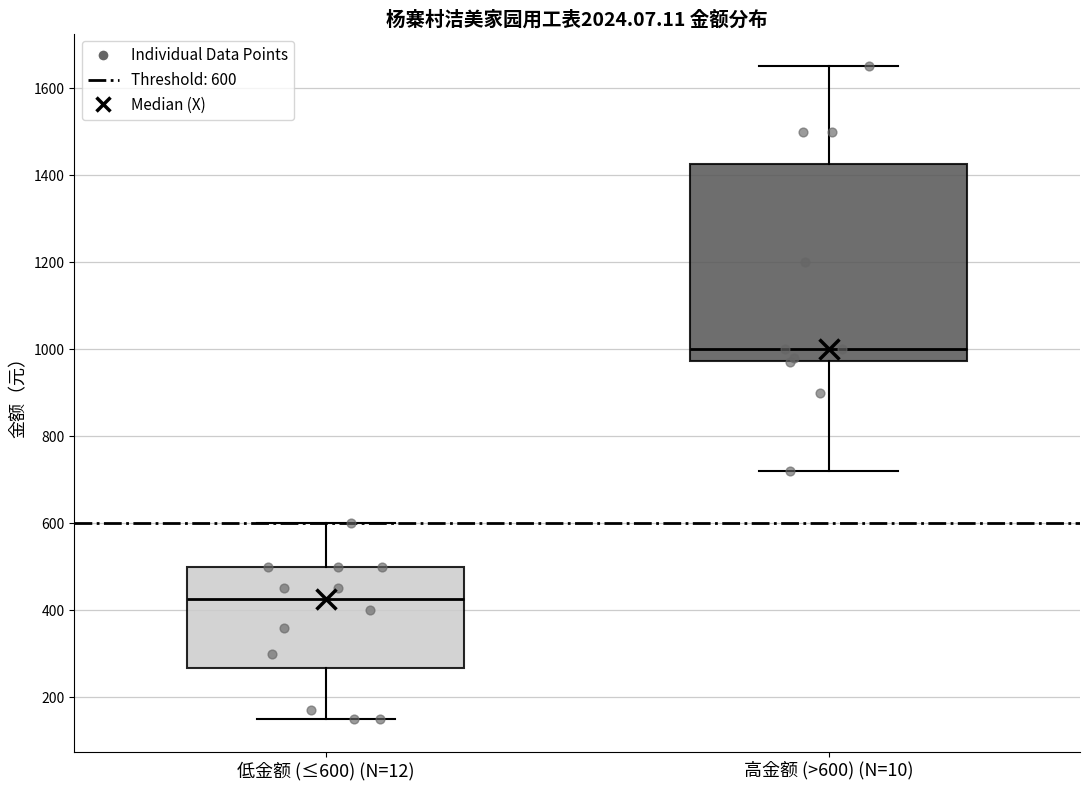

Reading left to right, read every box against the y-axis: the position of its median line, the range the box covers, and the ends of its whiskers. The values are not printed on the chart, so give them approximately, as read against the axis.

低金额 (≤600) (N=12): median 420, box 260 to 500, whiskers 160 to 600
高金额 (>600) (N=10): median 1000, box 980 to 1420, whiskers 720 to 1660